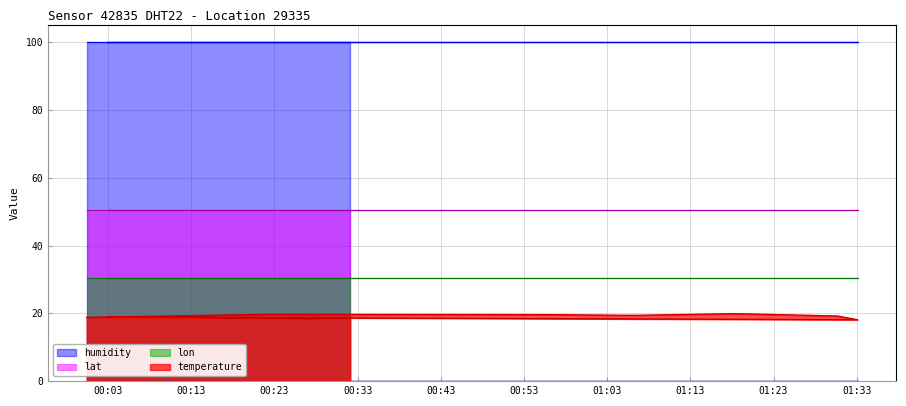

What is the difference between the second highest and minimum values in the temperature series?

1.7